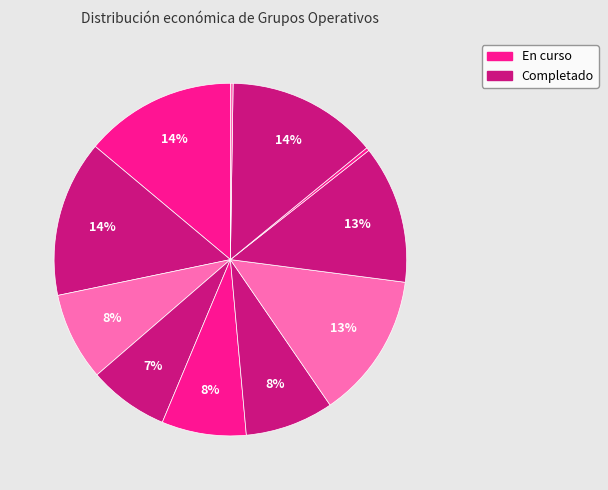

To the nearest percent, what is the difference between the largest and smallest slice percentages?

14%